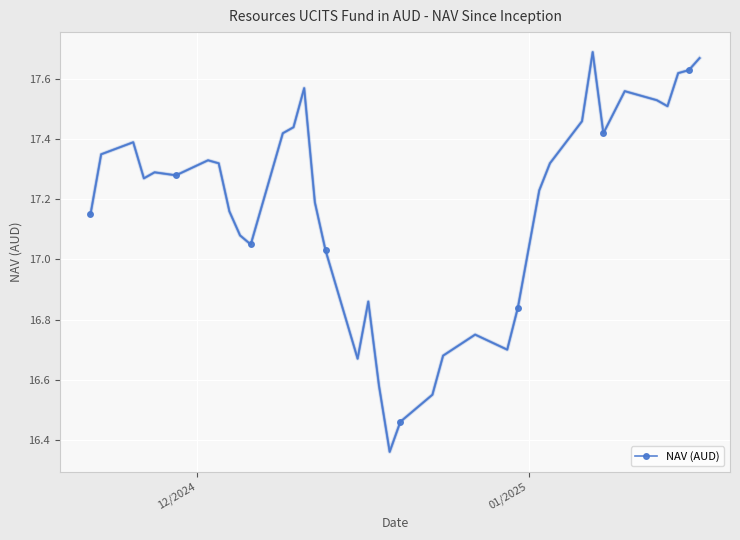

What is the difference between the second highest and second lowest values?

1.2